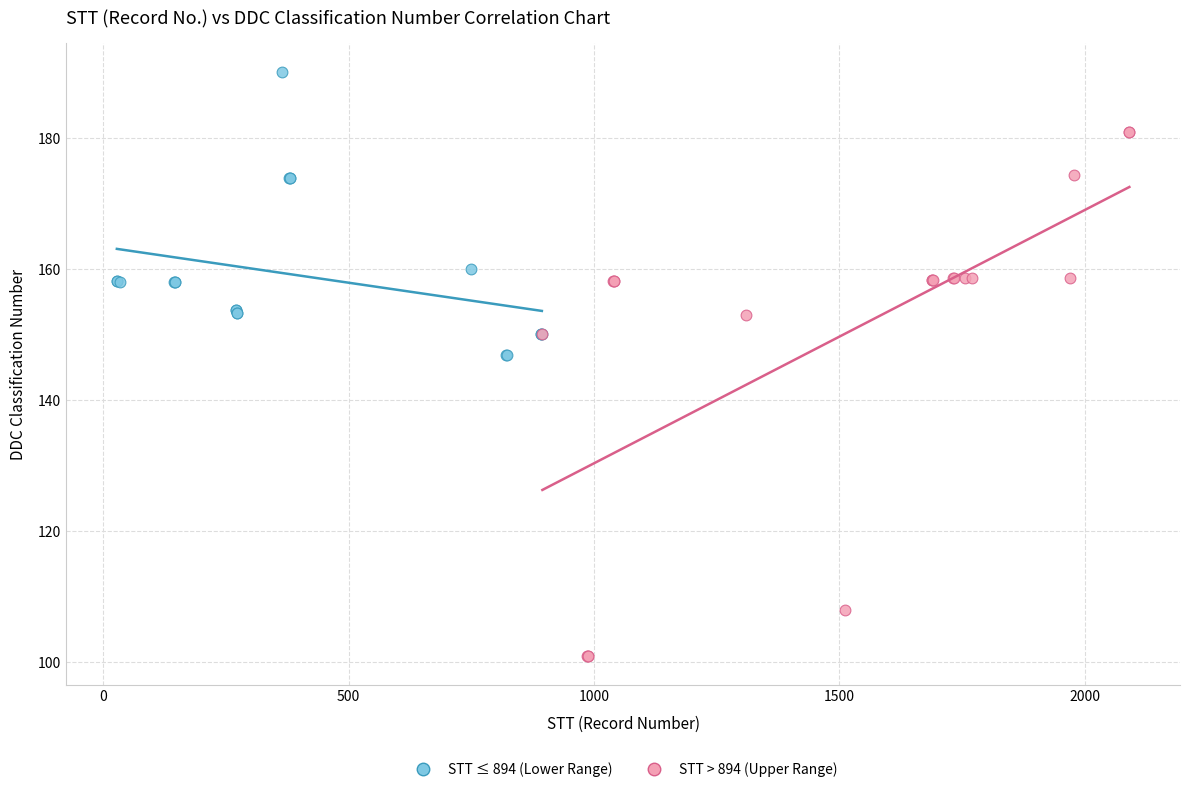

Which series reaches the maximum Y coordinate?

STT ≤ 894 (Lower Range)